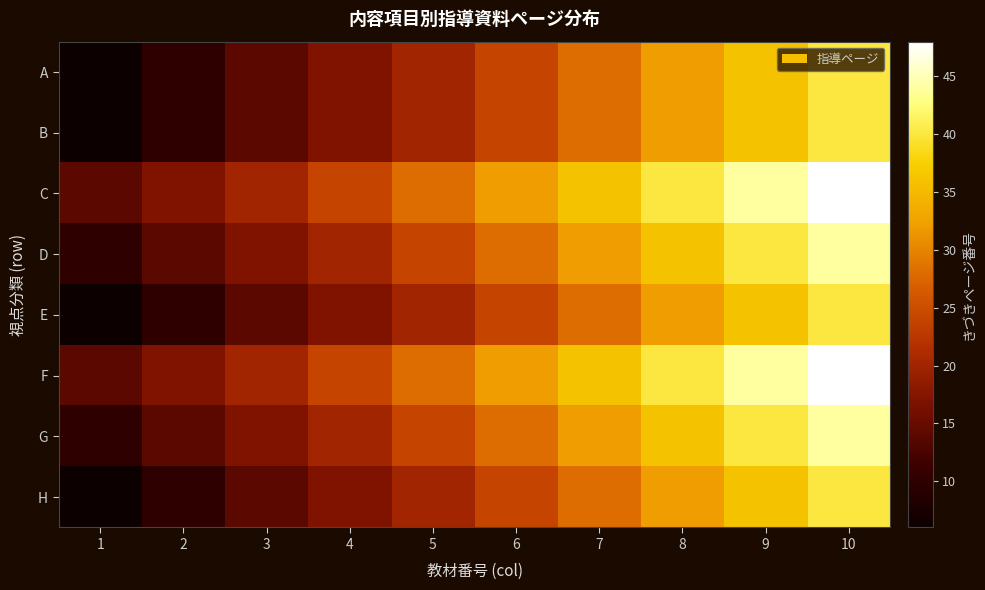

Reading left to right, list all the values displayed in this chart.

A: 1=6	2=10	3=14	4=17	5=20	6=24	7=28	8=32	9=36	10=40
B: 1=6	2=10	3=14	4=17	5=20	6=24	7=28	8=32	9=36	10=40
C: 1=14	2=17	3=20	4=24	5=28	6=32	7=36	8=40	9=44	10=48
D: 1=10	2=14	3=17	4=20	5=24	6=28	7=32	8=36	9=40	10=44
E: 1=6	2=10	3=14	4=17	5=20	6=24	7=28	8=32	9=36	10=40
F: 1=14	2=17	3=20	4=24	5=28	6=32	7=36	8=40	9=44	10=48
G: 1=10	2=14	3=17	4=20	5=24	6=28	7=32	8=36	9=40	10=44
H: 1=6	2=10	3=14	4=17	5=20	6=24	7=28	8=32	9=36	10=40